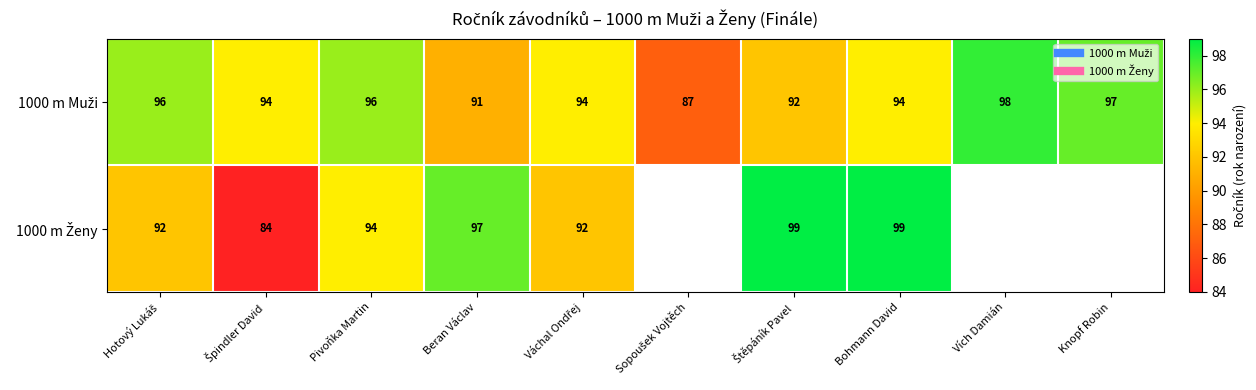

The value of 1000 m Muži at Vích Damián is 157.0. True or false?

False